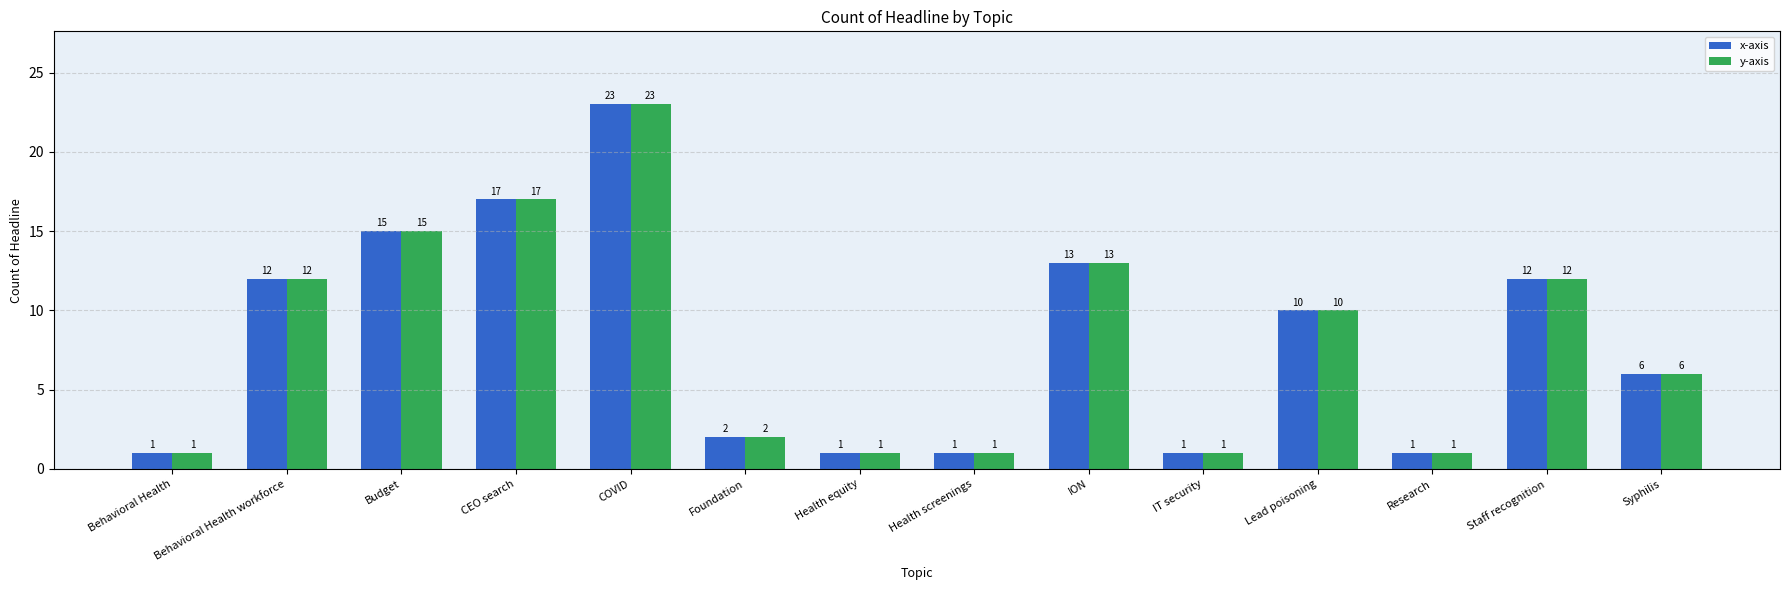

Are the bars grouped side by side (vs. stacked)?

Yes